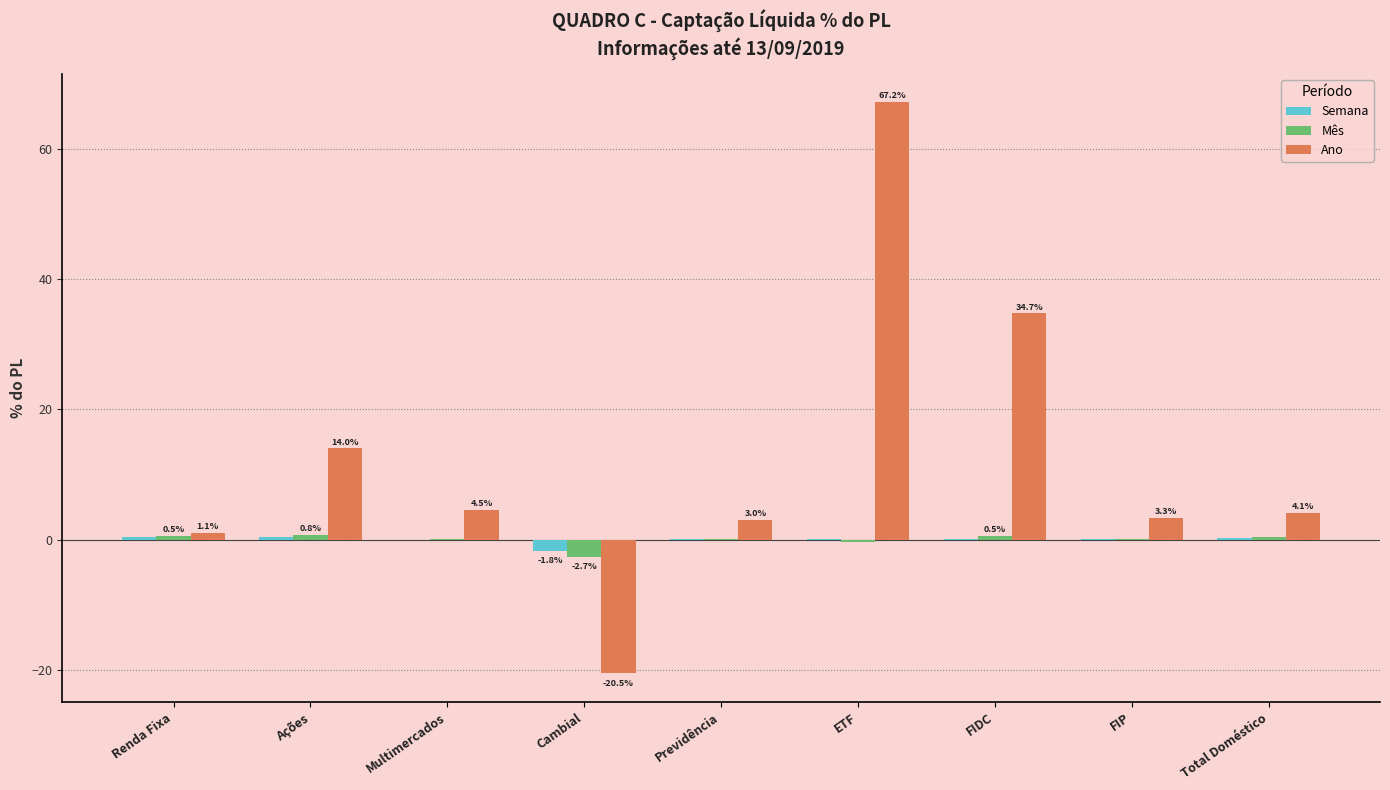

What are all the series names shown in the legend?

Semana, Mês, Ano